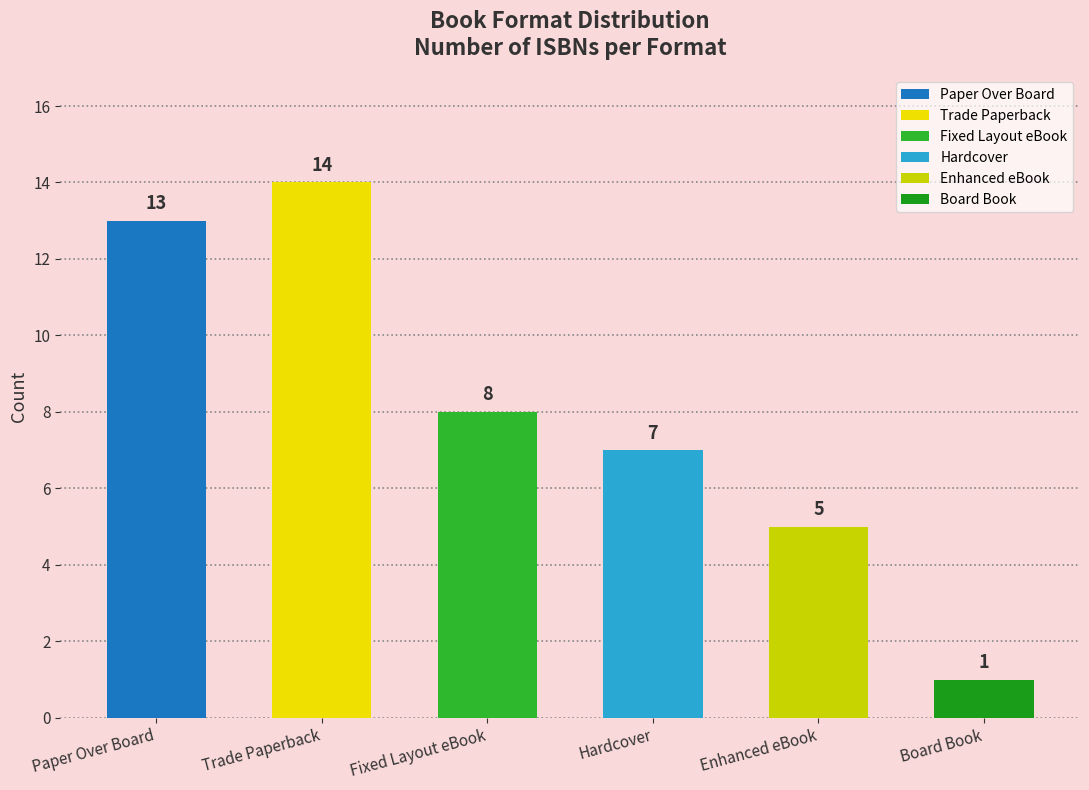

The value at Trade Paperback is 24. True or false?

False